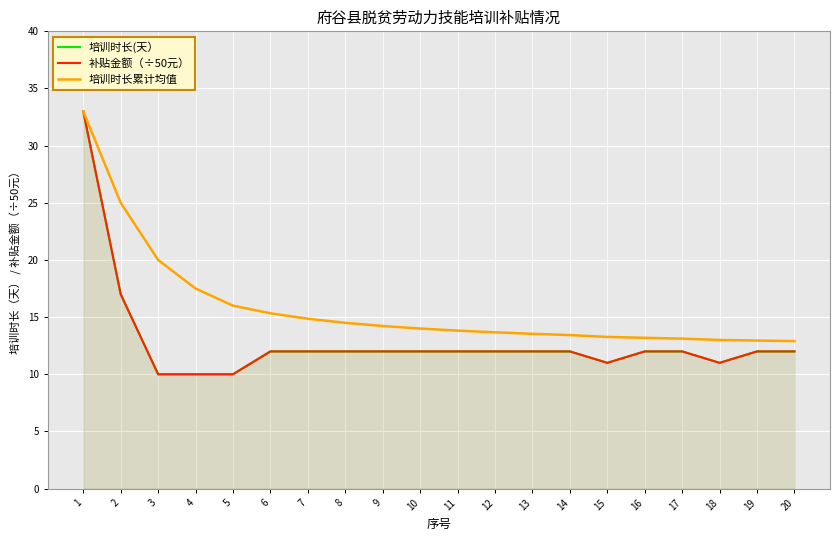

The 培训时长(天） series shows 21.6 at 6. True or false?

False